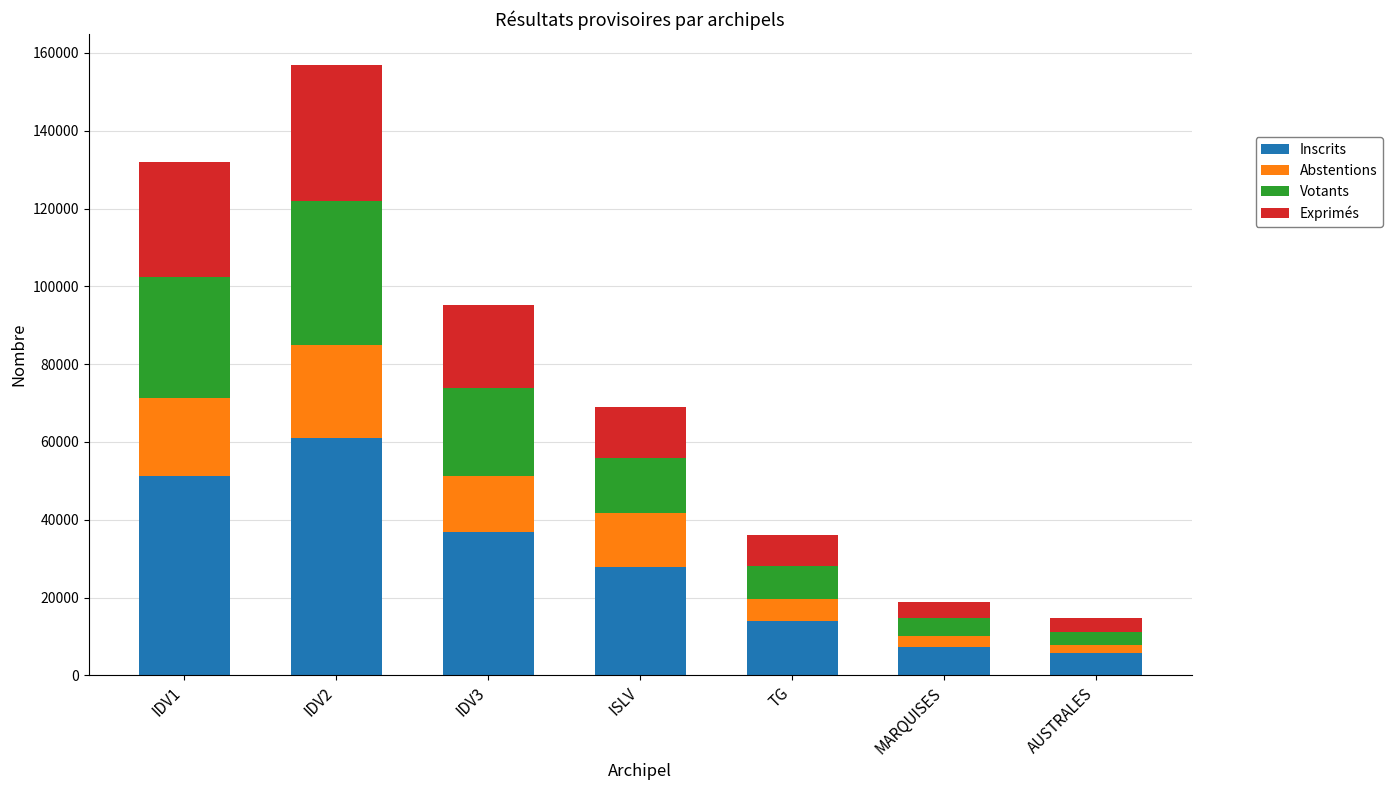

At which label does Inscrits first exceed 27894?

IDV1